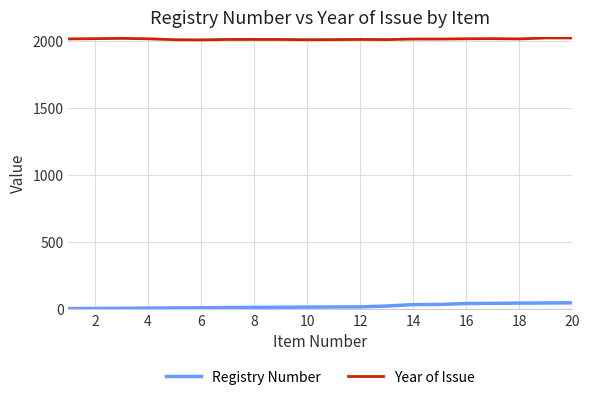

What is the difference between the second highest and second lowest values in the Registry Number series?

41